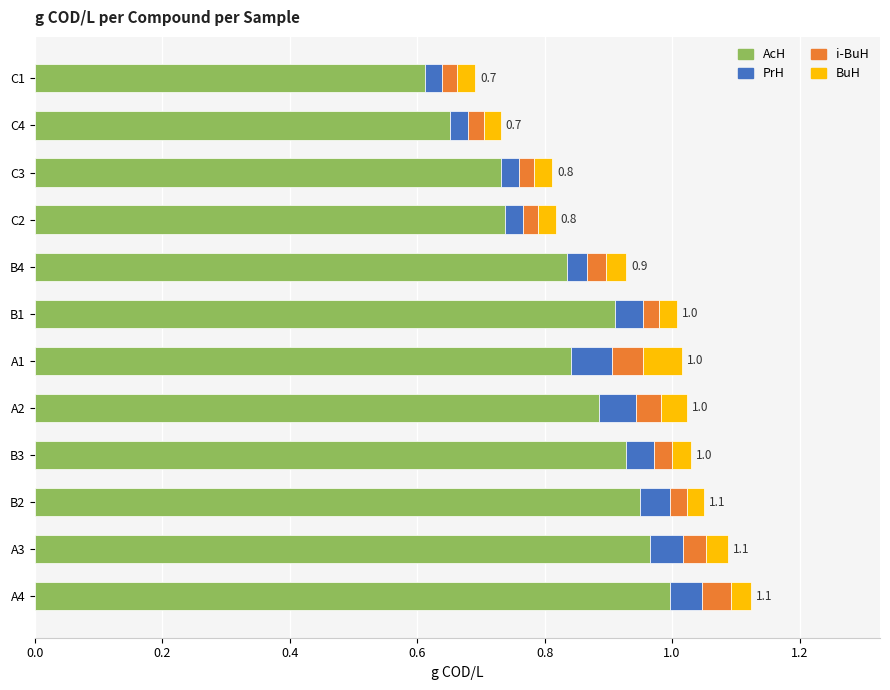

What is the difference between the second highest and second lowest values in the AcH series?

0.3